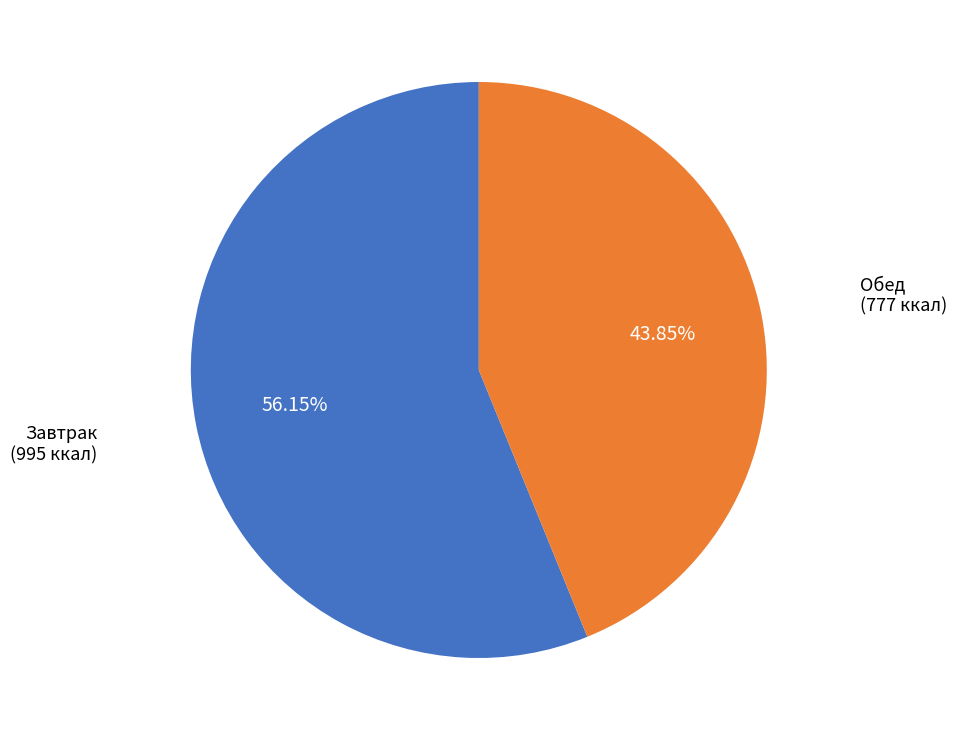

Is there any slice that represents more than half of the pie?

Yes